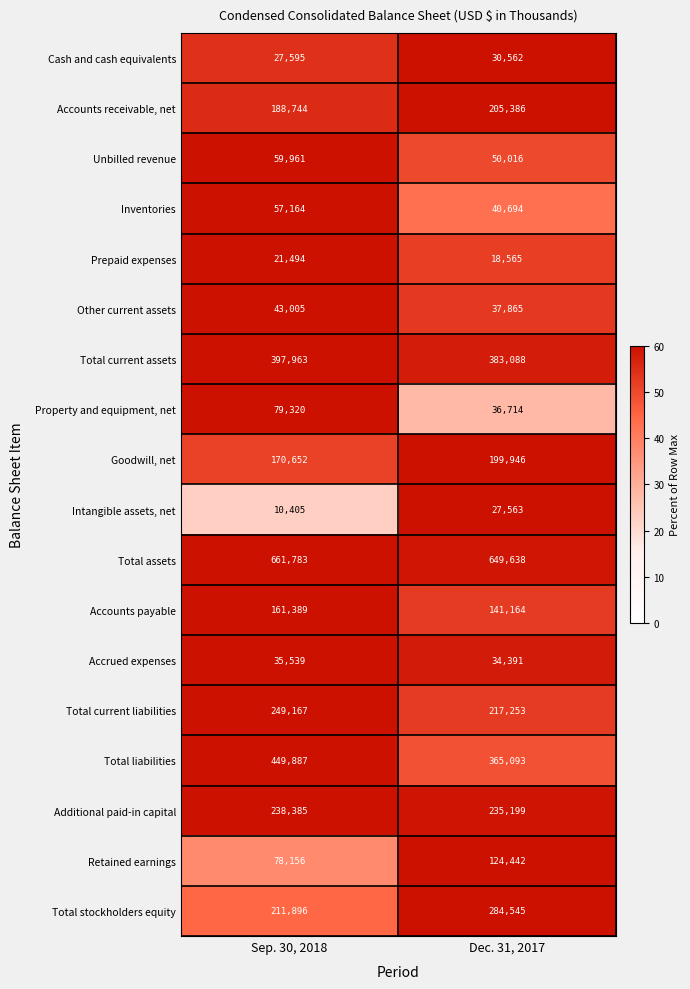

What is the total value across all series at Sep. 30, 2018?

3142505